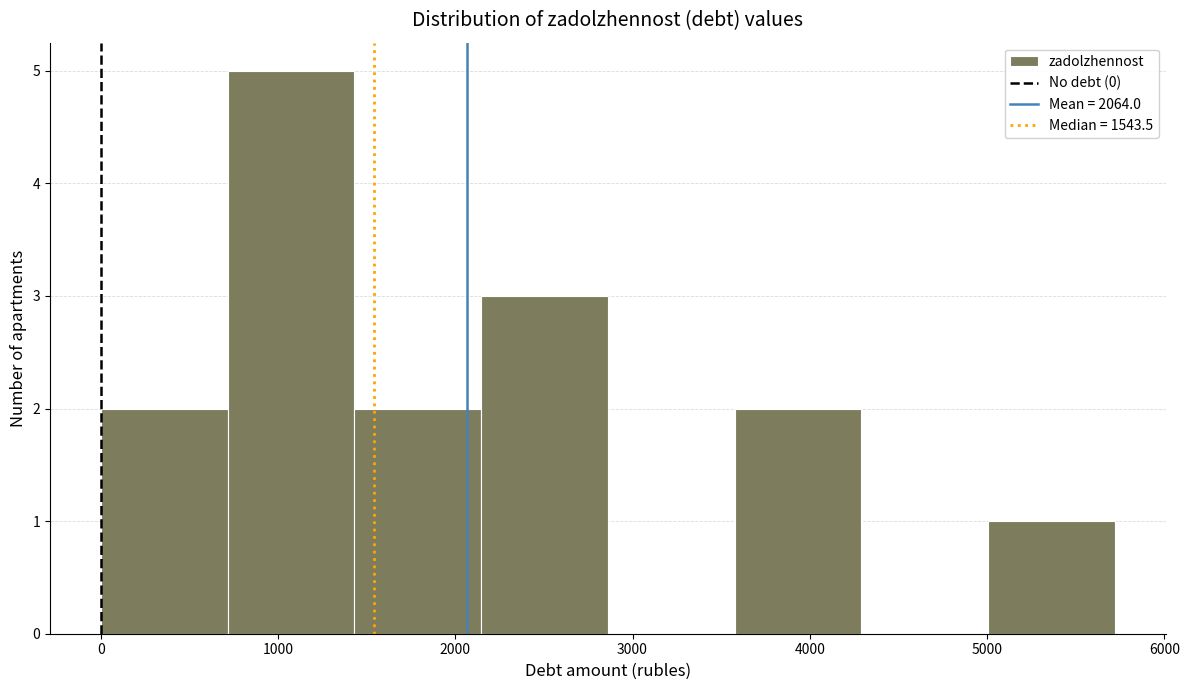

Reading left to right, transcribe this chart: for each bar, give the range it covers on the x-axis and its height. Neither the bar edges nor the heights are printed on the chart, so give them approximately, as read against the axes.

0 to 700: 2
700 to 1400: 5
1400 to 2100: 2
2100 to 2900: 3
2900 to 3600: 0
3600 to 4300: 2
4300 to 5000: 0
5000 to 5700: 1